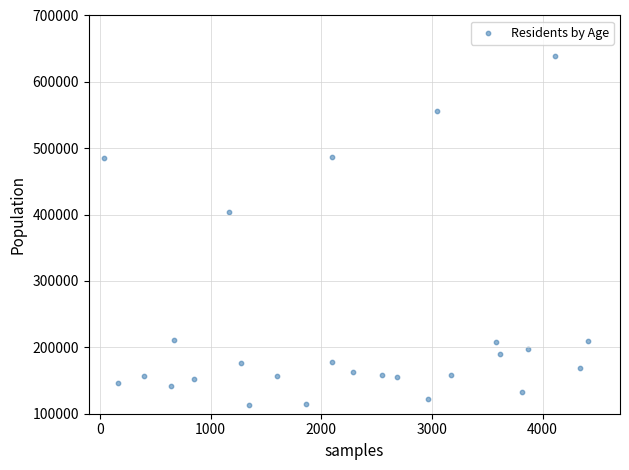

What Y value in the scatter plot is closest to 366431?

403258.4